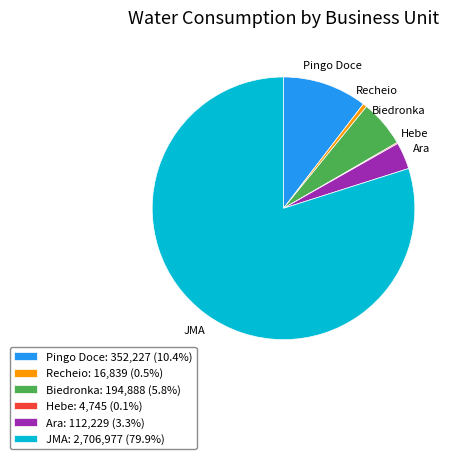

Combined, do JMA and Biedronka account for over 50%?

Yes